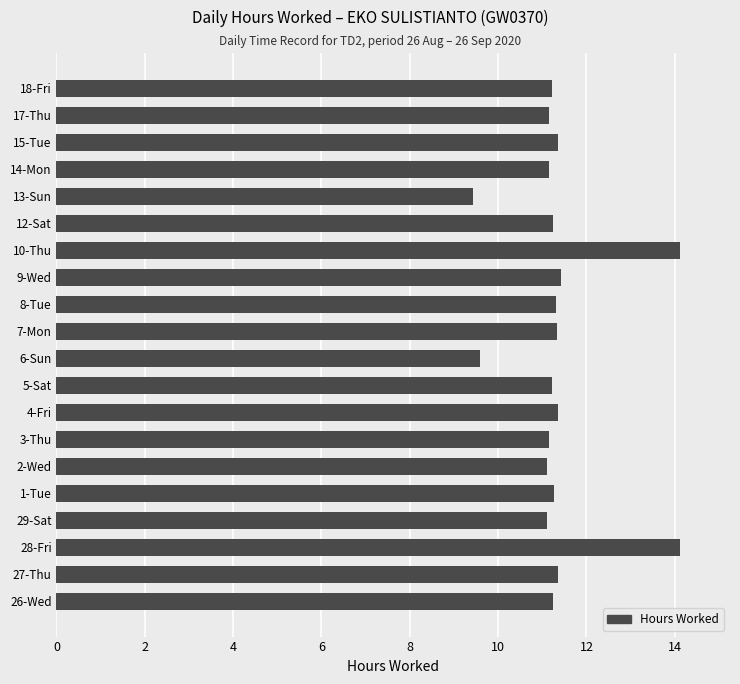

What is the difference between the maximum and minimum values?

4.7